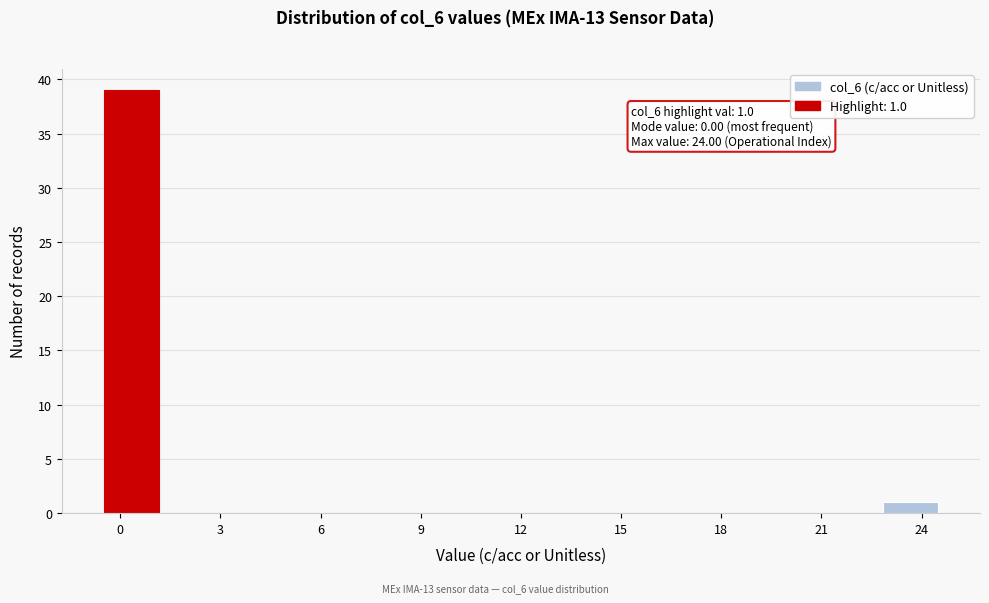

Read against the x-axis, roughly where is the centre of the tallest bar?

0.5